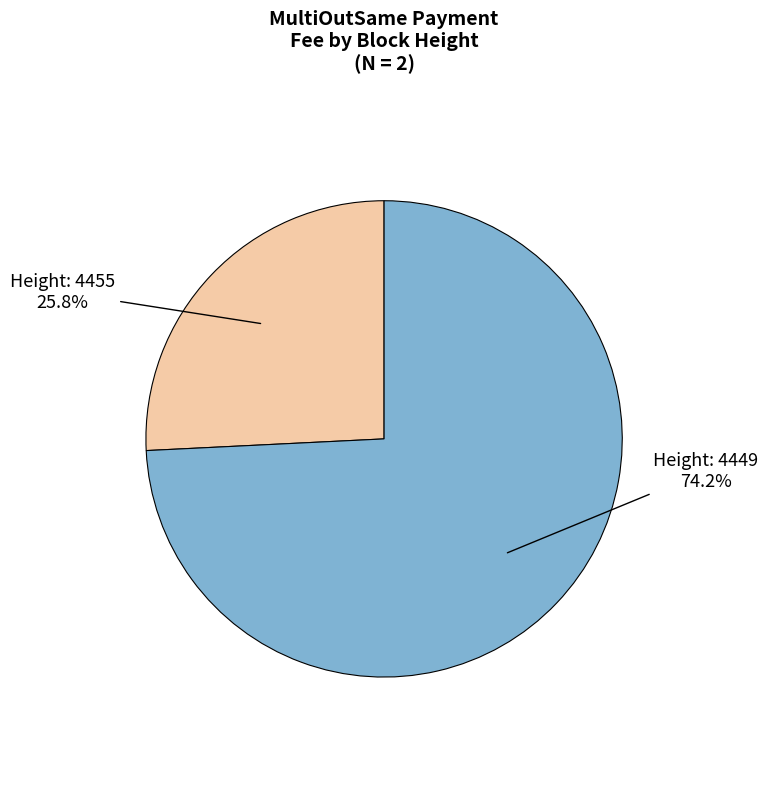

Count the number of slices in the pie.

2